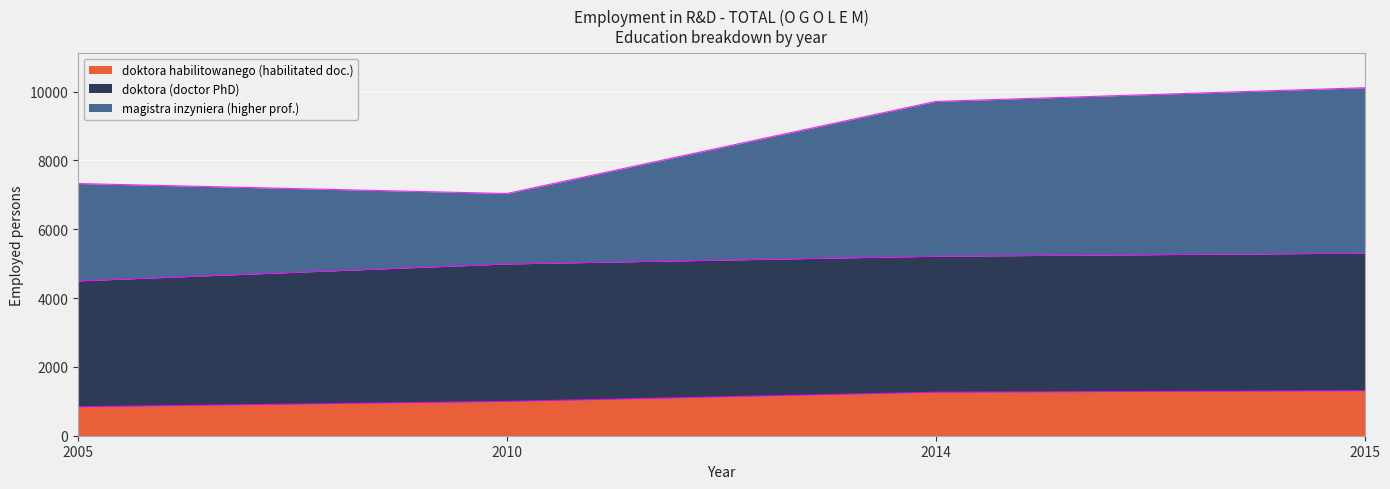

What is the value of the doktora habilitowanego (habilitated doc.) point at the 4th from the left?

1308